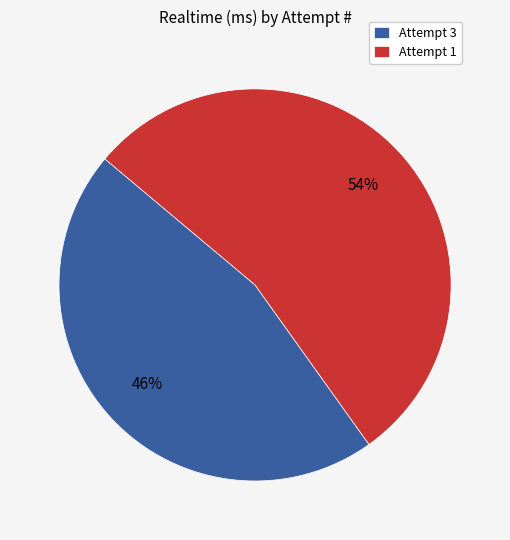

Combined, do Attempt 1 and Attempt 3 account for over 50%?

Yes